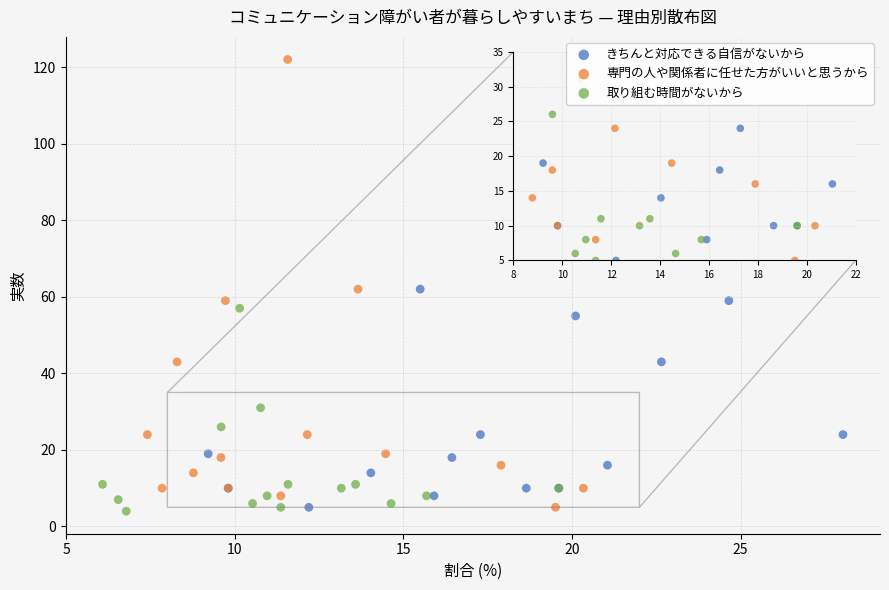

Which series has the largest Y range (max minus min)?

専門の人や関係者に任せた方がいいと思うから